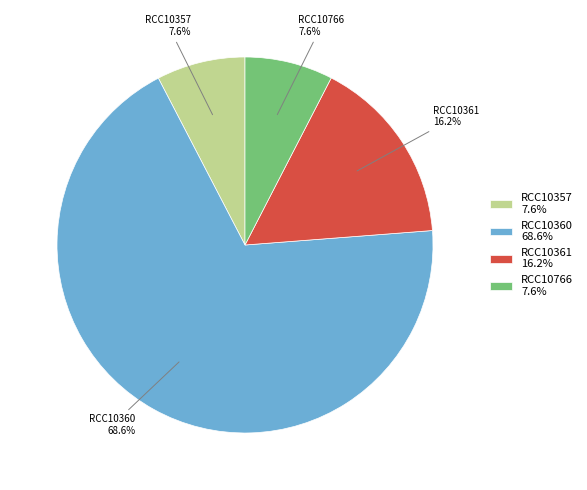

To the nearest percent, what portion does RCC10360 represent?

69%